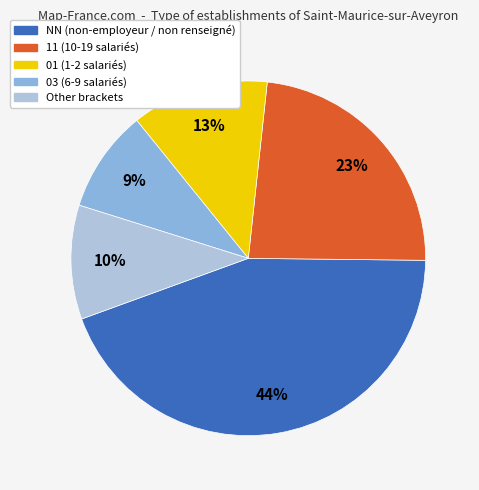

To the nearest percent, what is the difference between the 03 and NN slice percentages?

35%